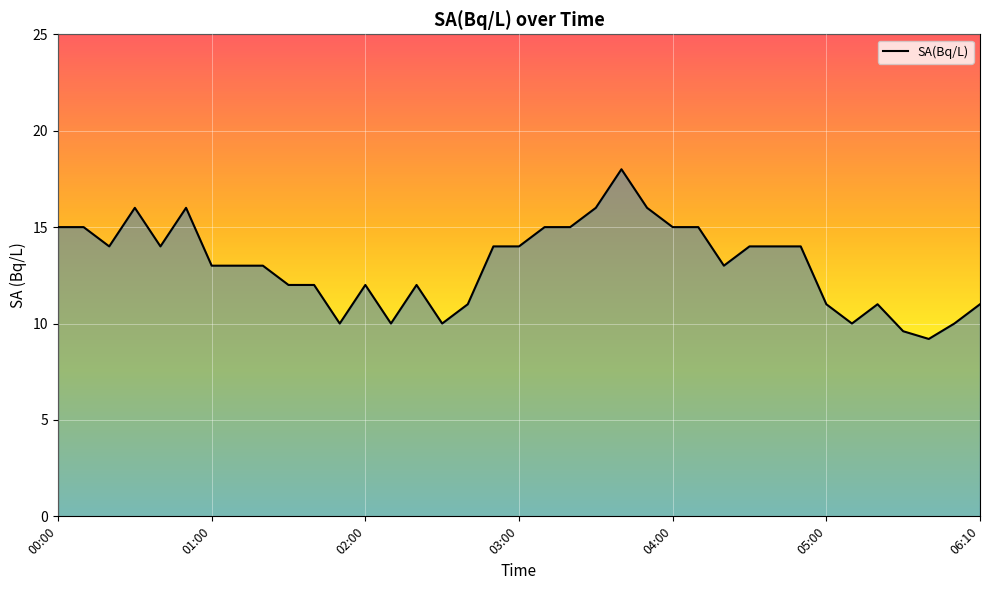

What is the smallest value displayed?

9.2